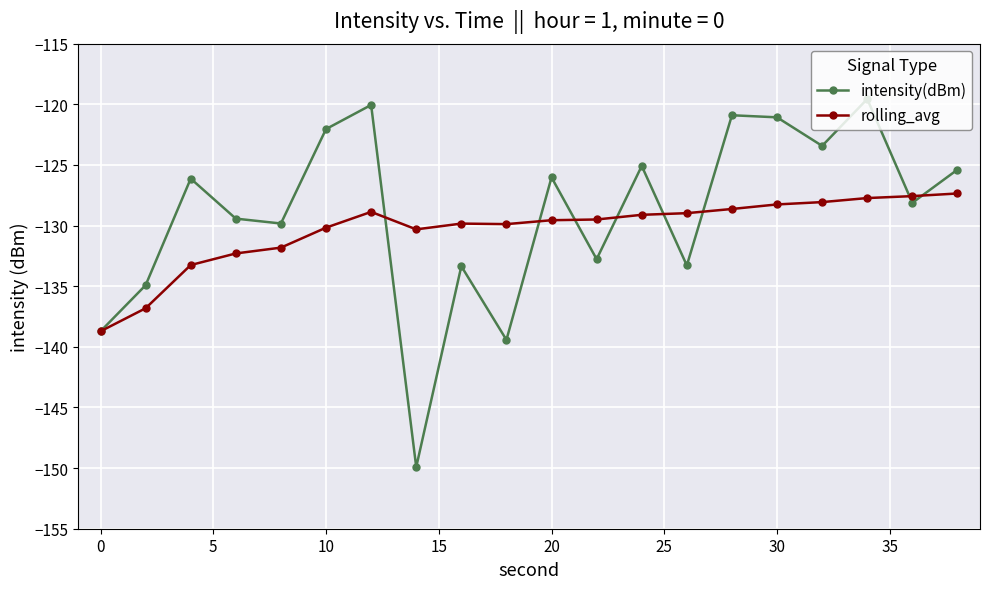

Rank the series by their maximum value, from highest to lowest.

intensity(dBm), rolling_avg